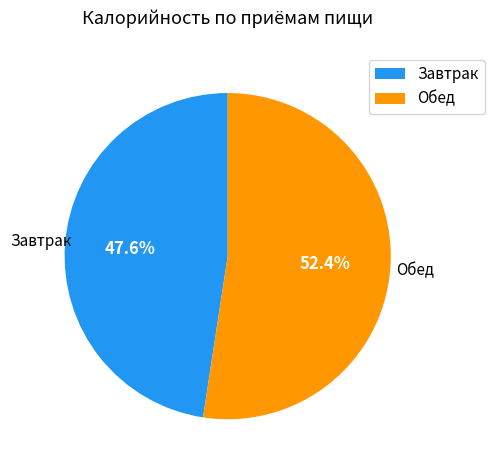

How many segments does this pie chart have?

2